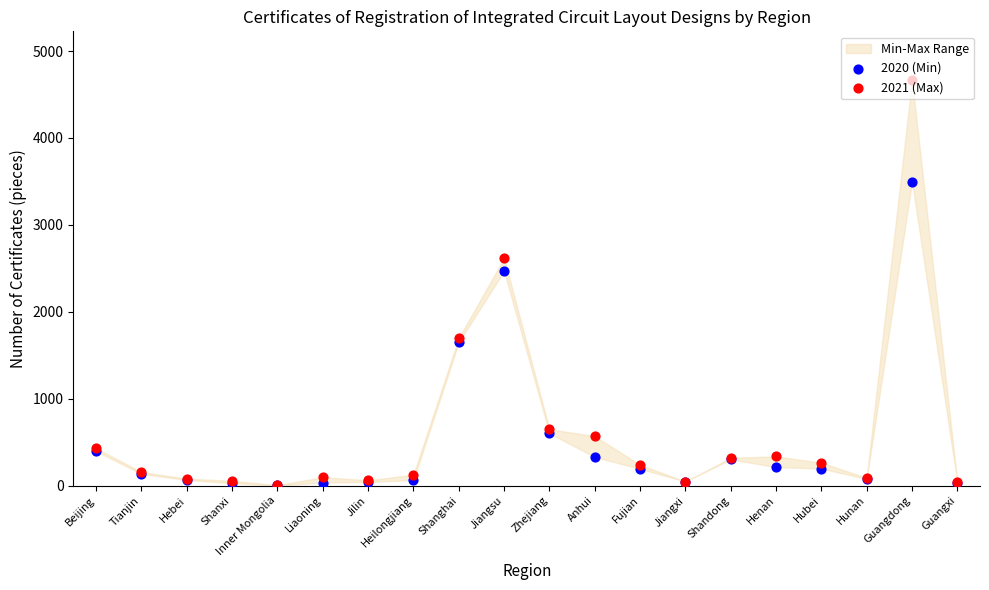

Which series has the widest spread of Y values?

2021 (Max)